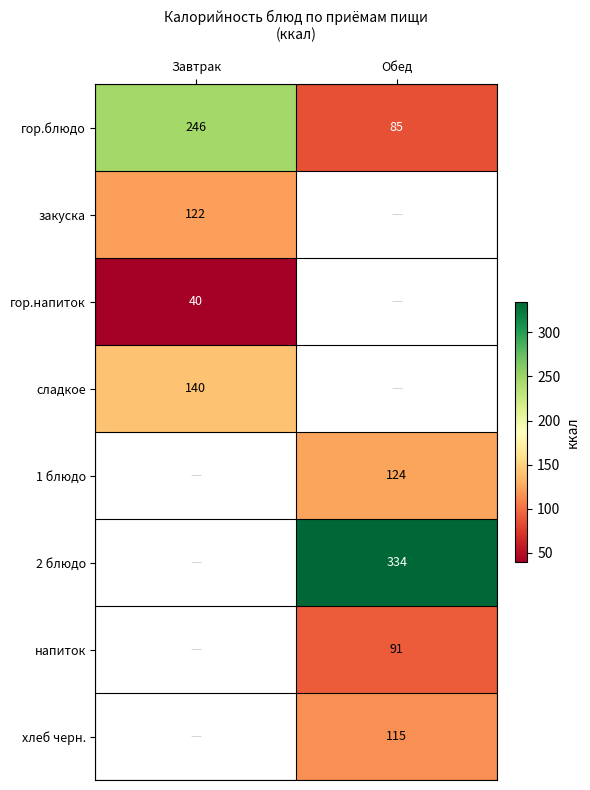

Which label corresponds to the largest value in the chart?

Обед